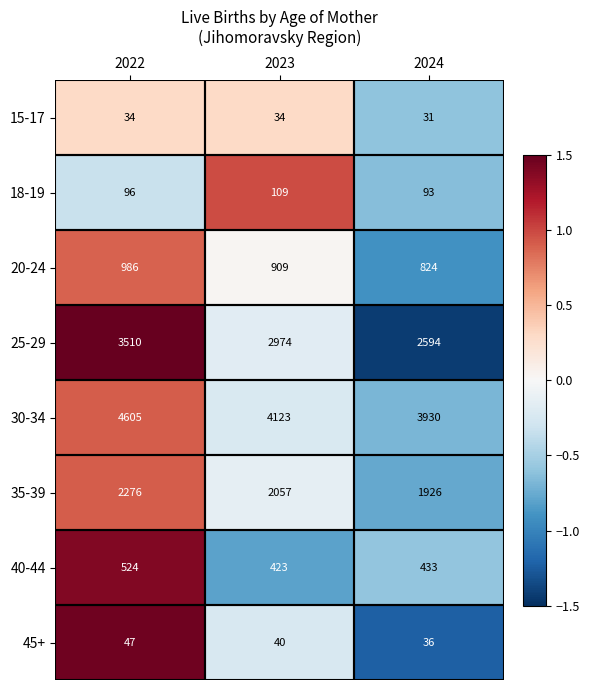

At which label does 40-44 first exceed 433?

2022